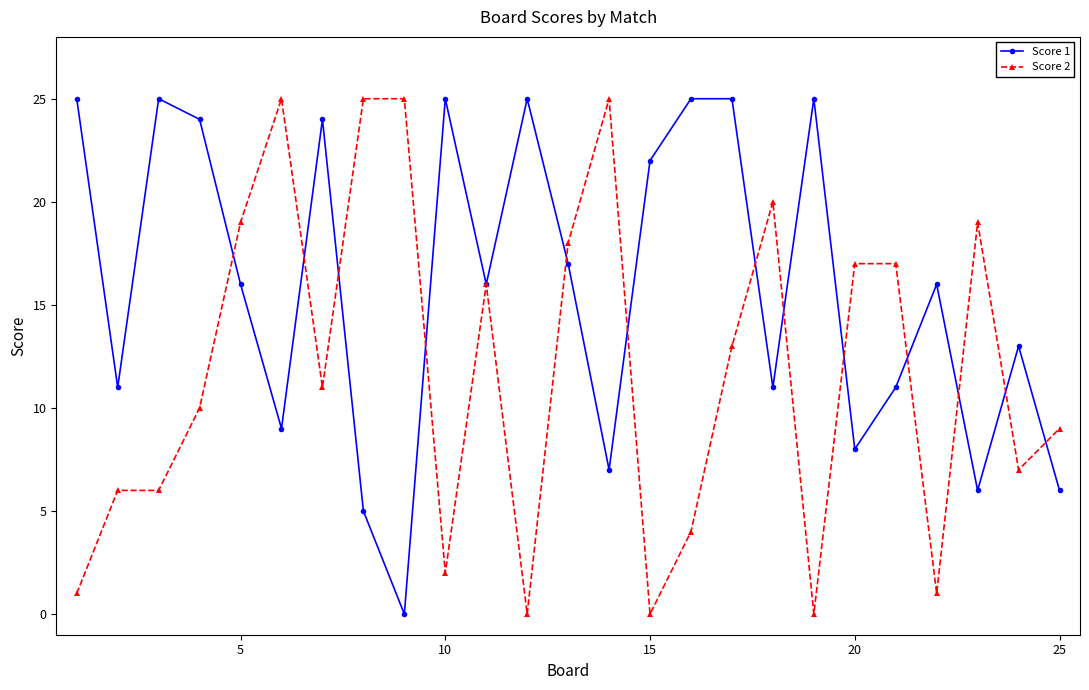

What are all the series names shown in the legend?

Score 1, Score 2